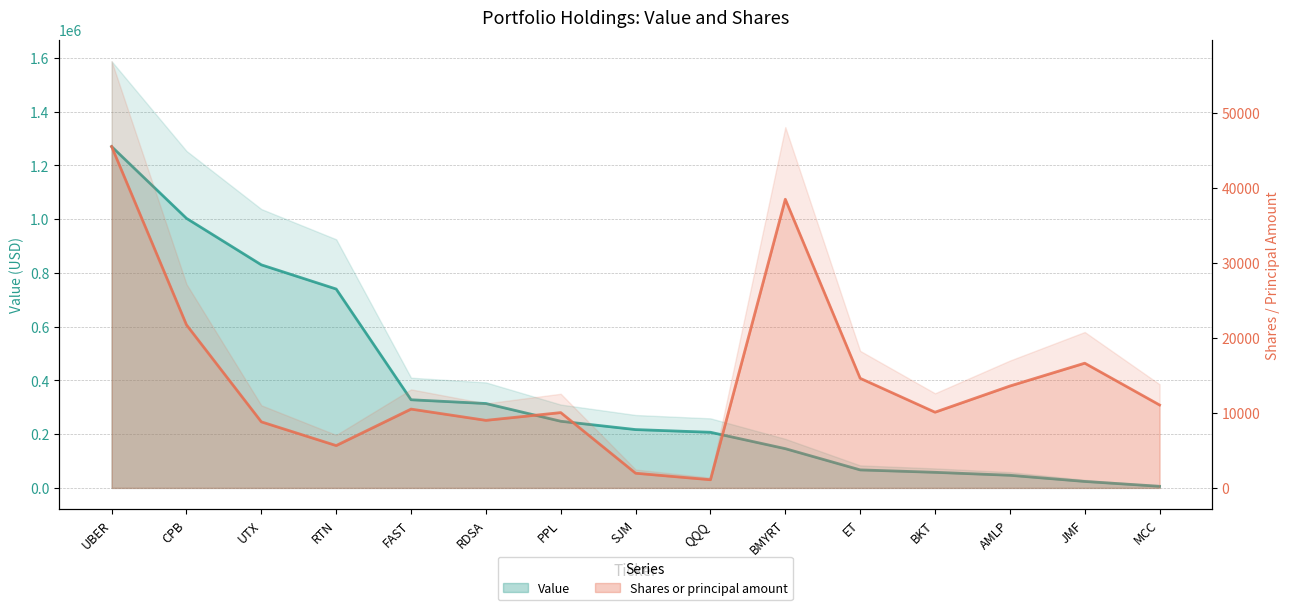

What is the total value across all series at BKT?

68085